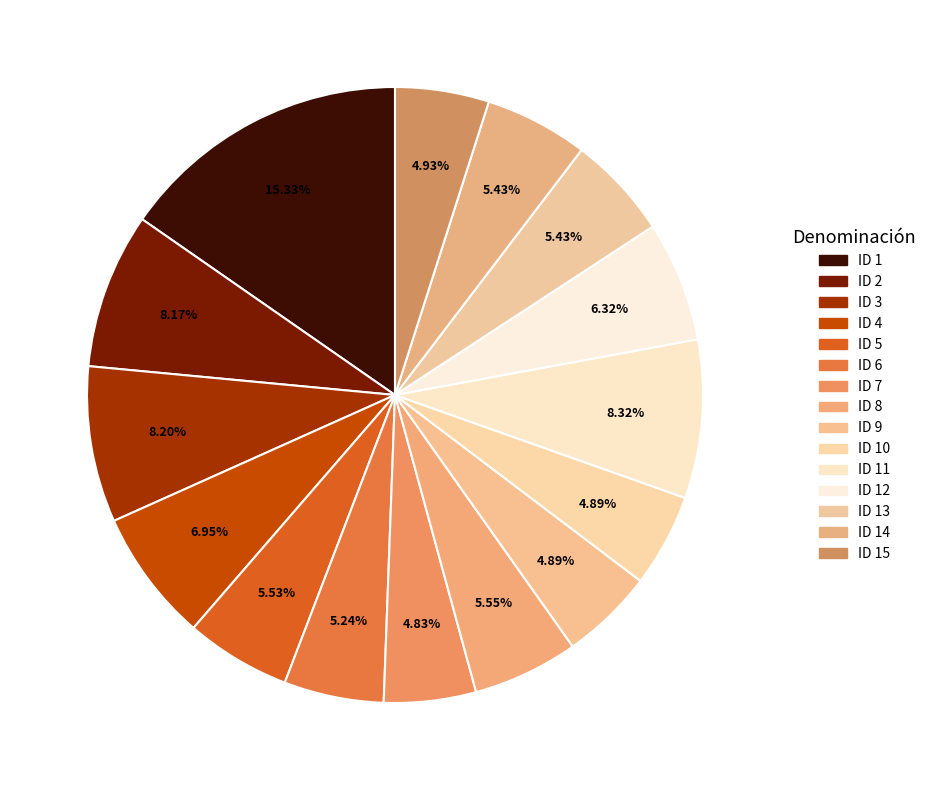

How many slices are in this pie chart?

15